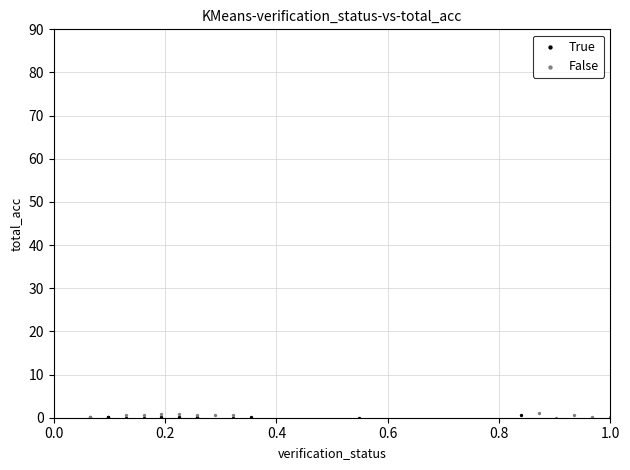

What are all the series names shown in the legend?

True, False